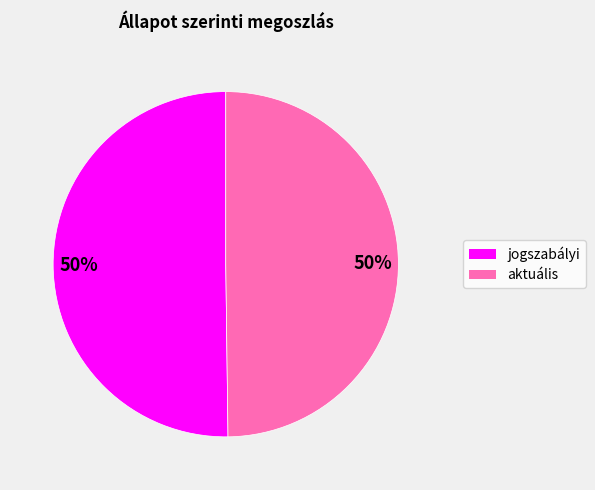

How many segments does this pie chart have?

2